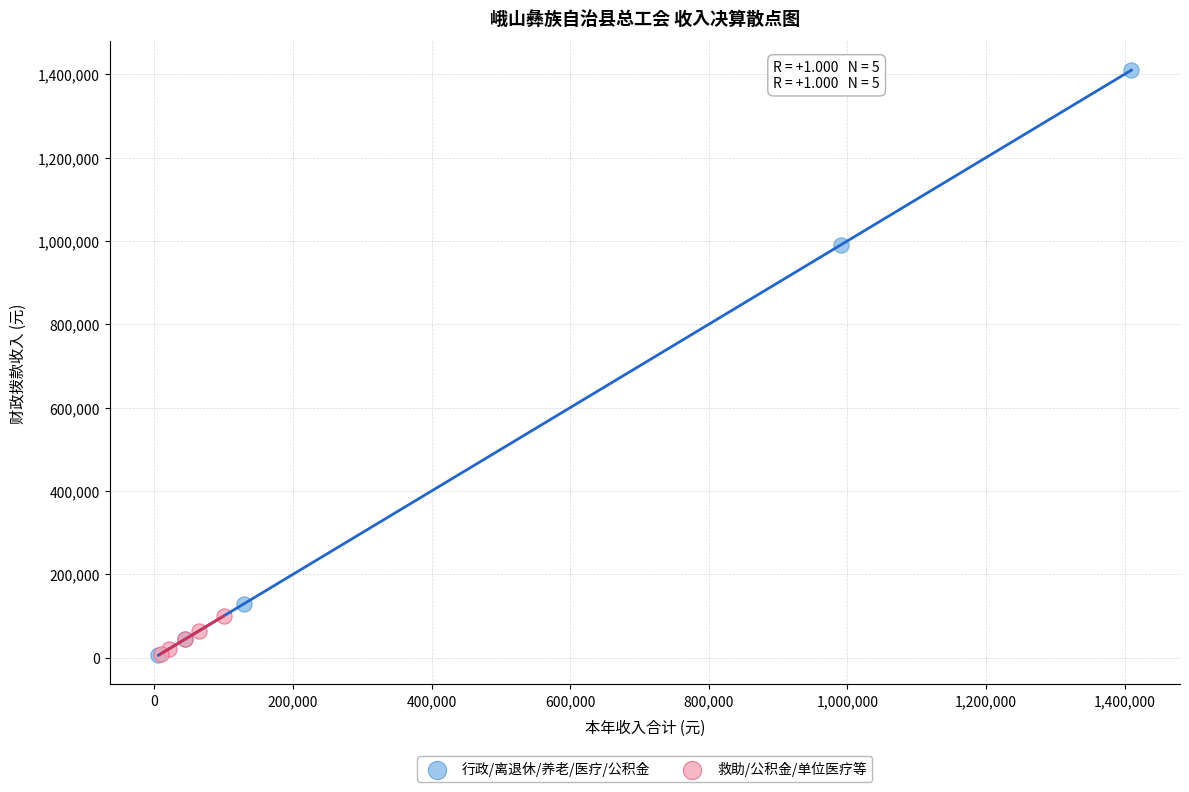

Which series has the largest Y range (max minus min)?

行政/离退休/养老/医疗/公积金